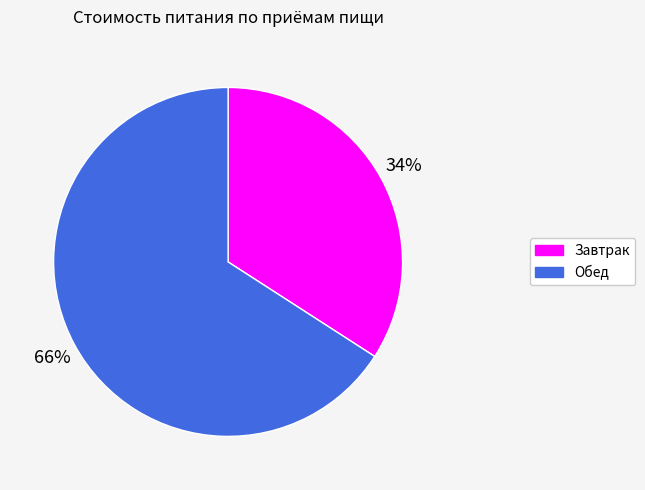

Approximately how many times larger is the value at Обед compared to Завтрак?

1.9